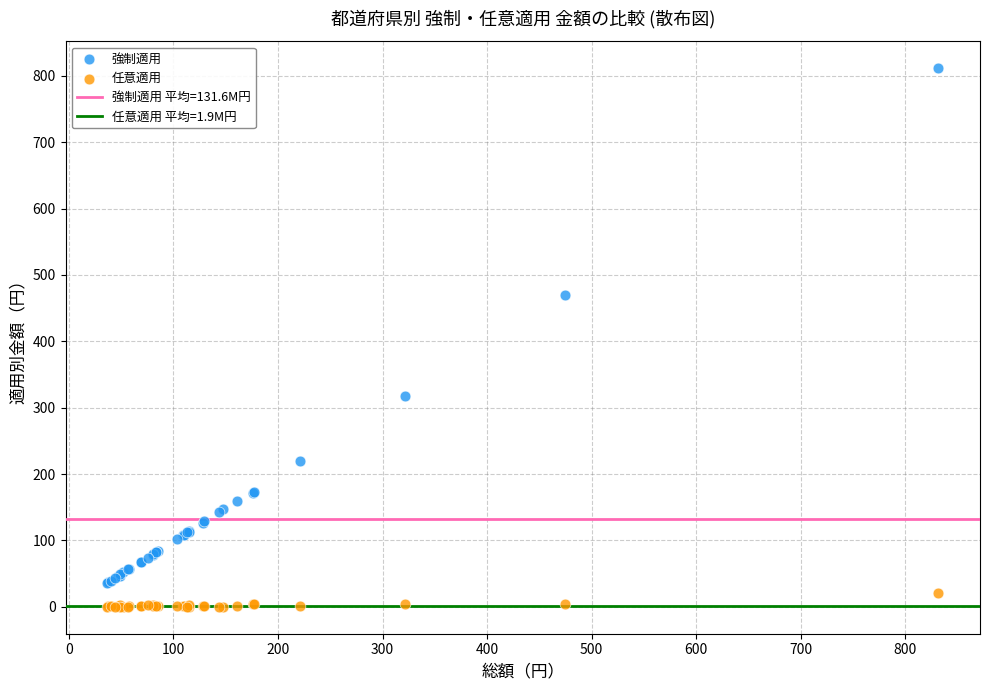

Which series reaches the maximum Y coordinate?

強制適用